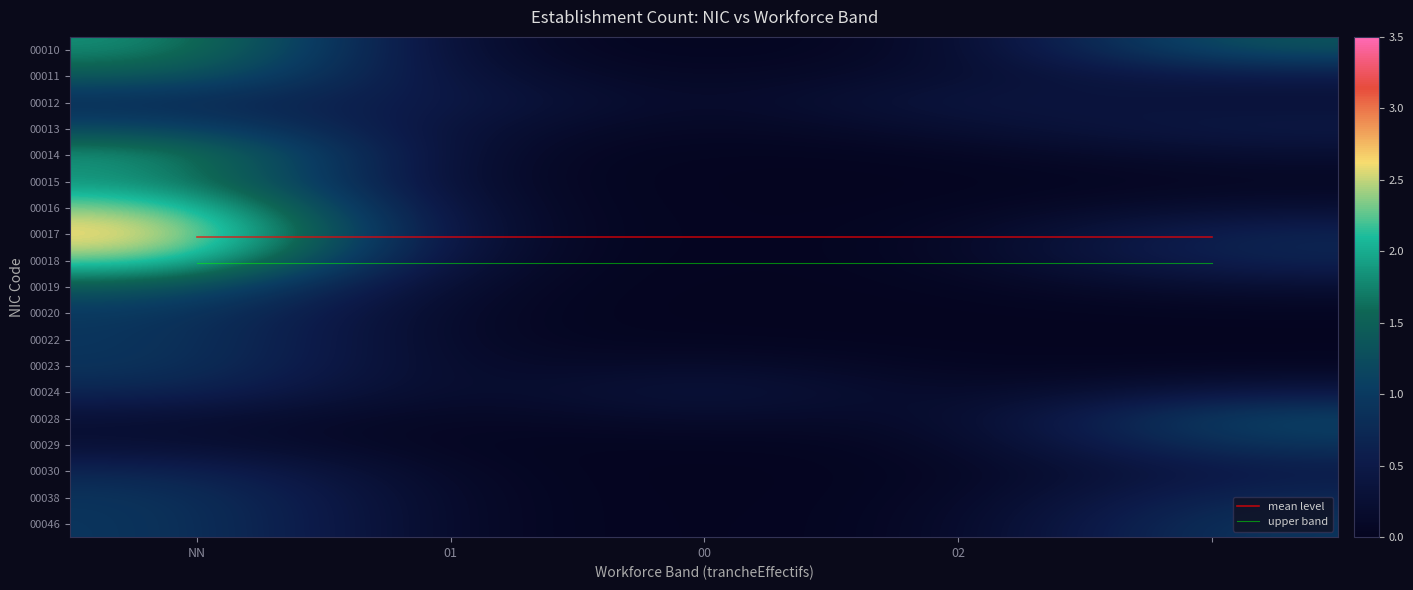

Between NN and 02, which series saw the biggest shift?

00017